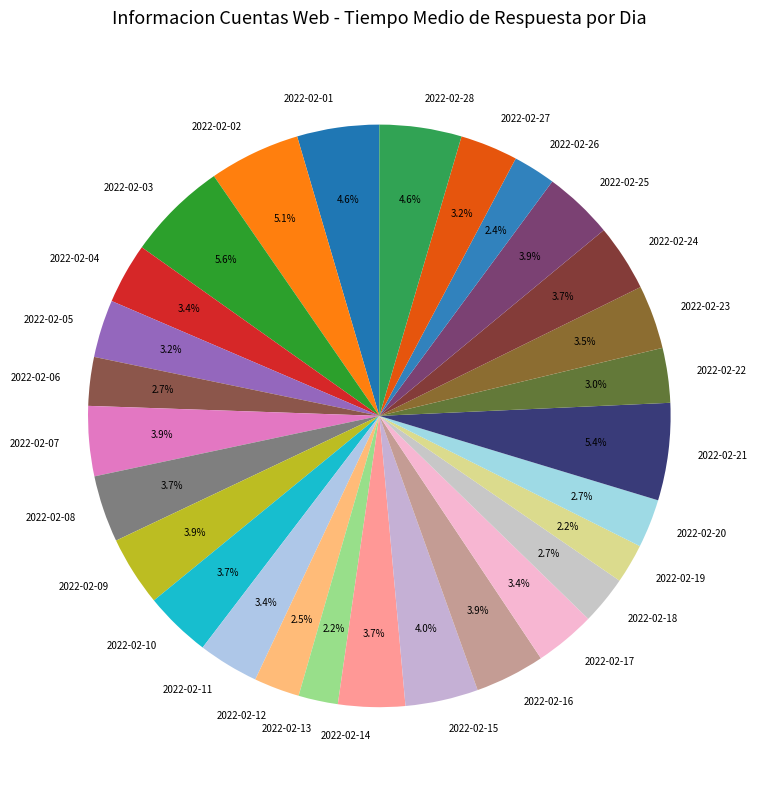

How many segments does this pie chart have?

28